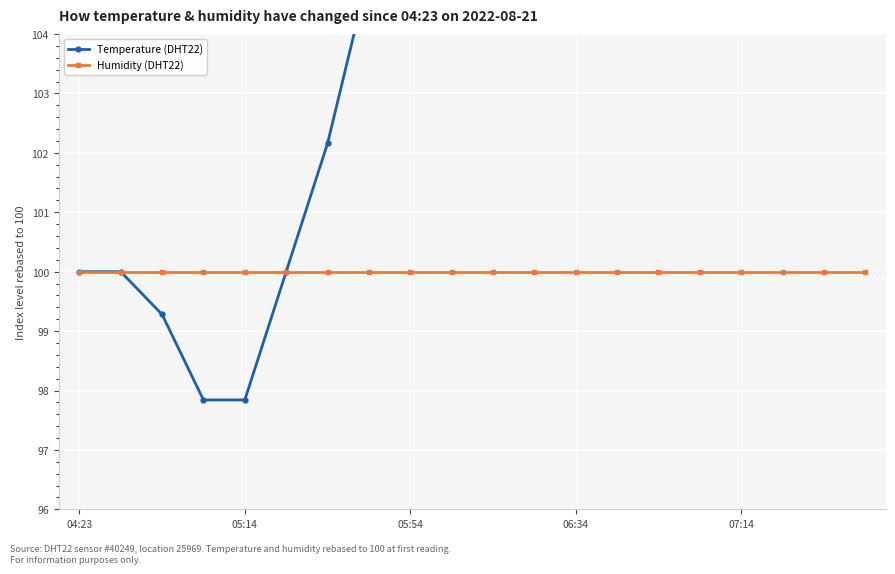

True or false: Temperature (DHT22) and Humidity (DHT22) intersect in this chart.

False